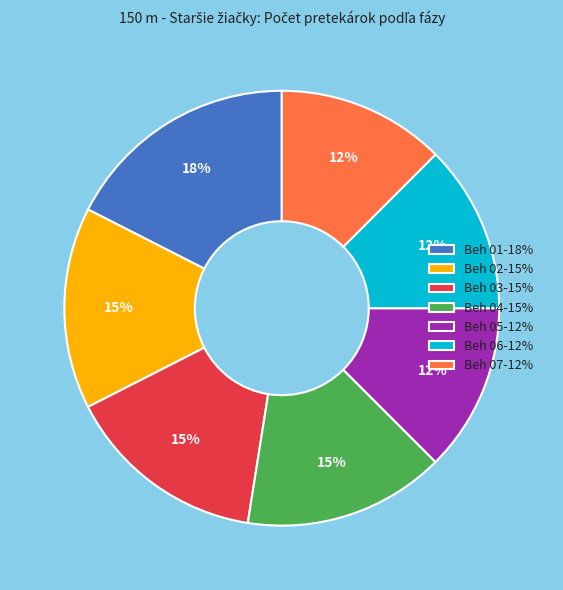

How many slices are in this pie chart?

7